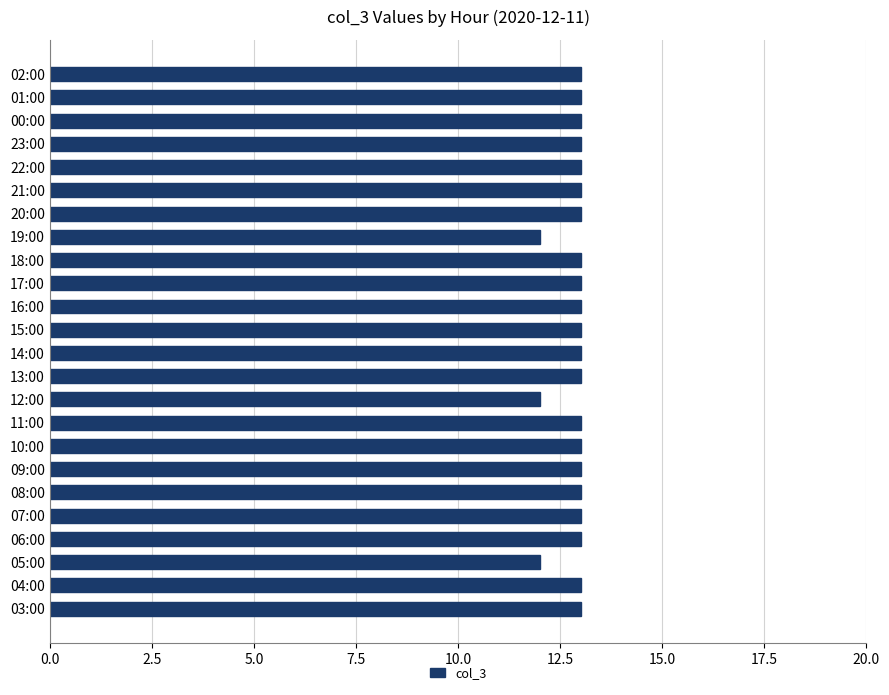

True or false: the data shows 21 at 14:00.

False